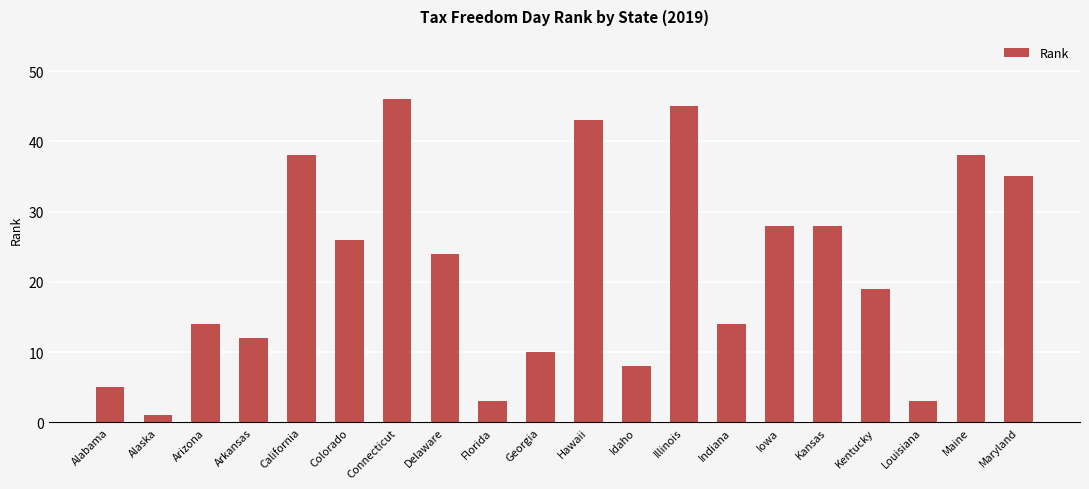

What is the average value?

22